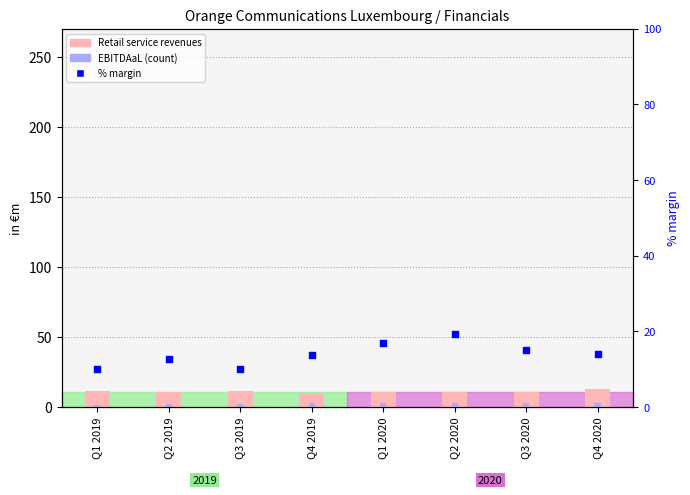

Which series contains the lowest Y value?

EBITDAaL